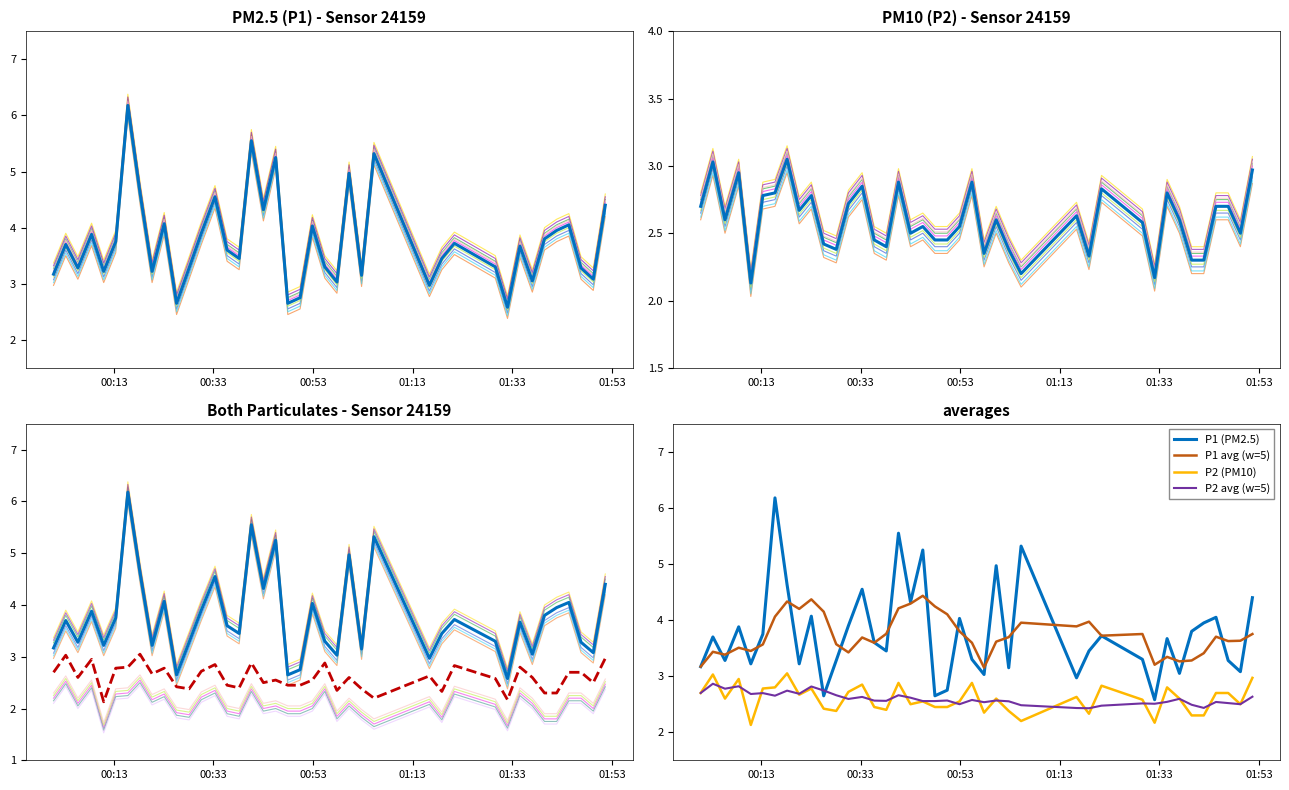

Which series has the largest total across all categories?

P1 (PM2.5)